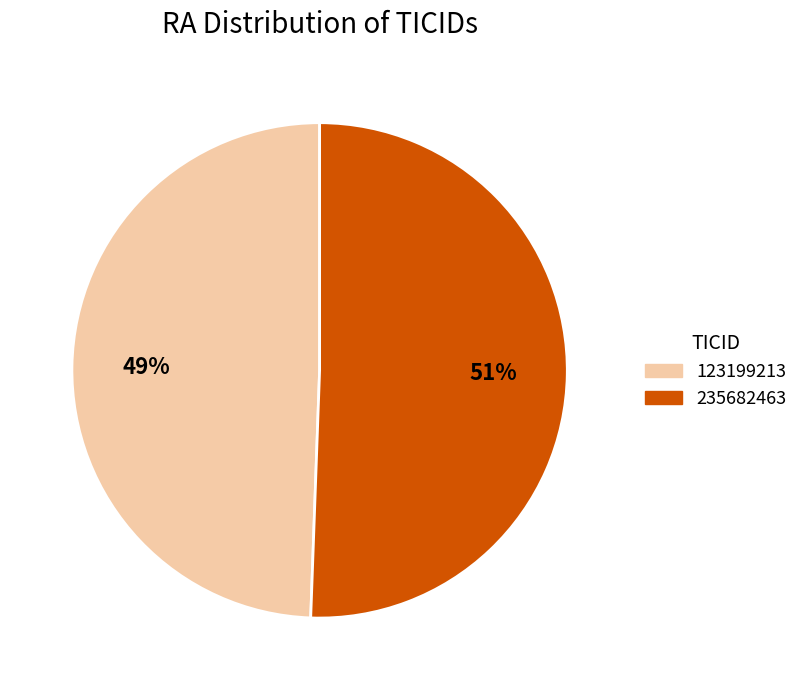

Between 123199213 and 235682463, which is larger?

235682463